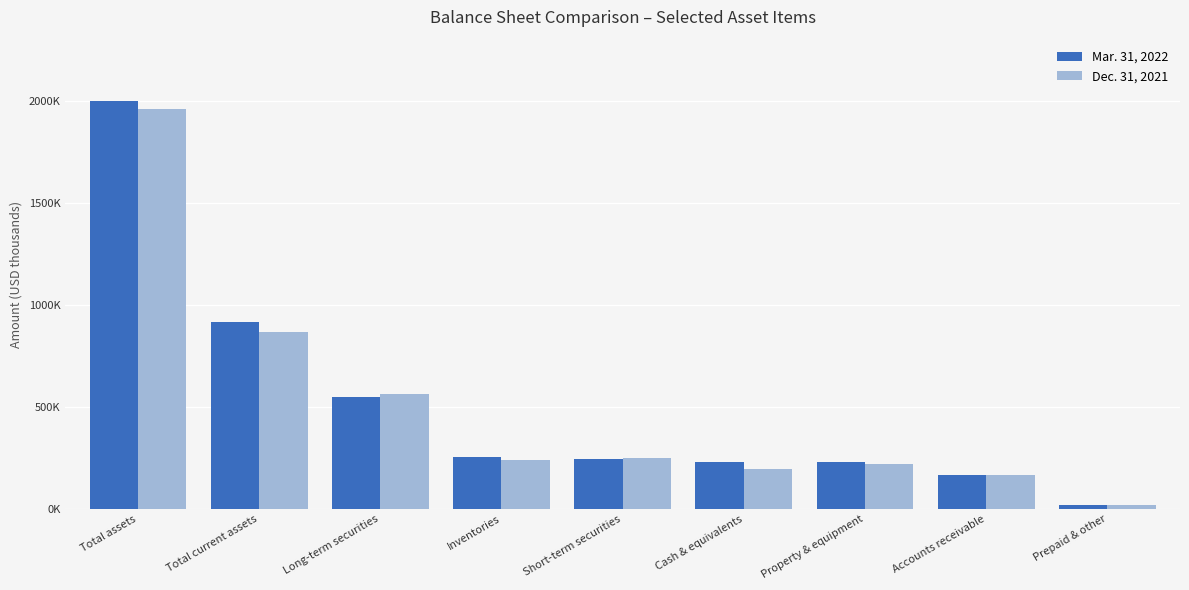

What are all the series names shown in the legend?

Mar. 31, 2022, Dec. 31, 2021